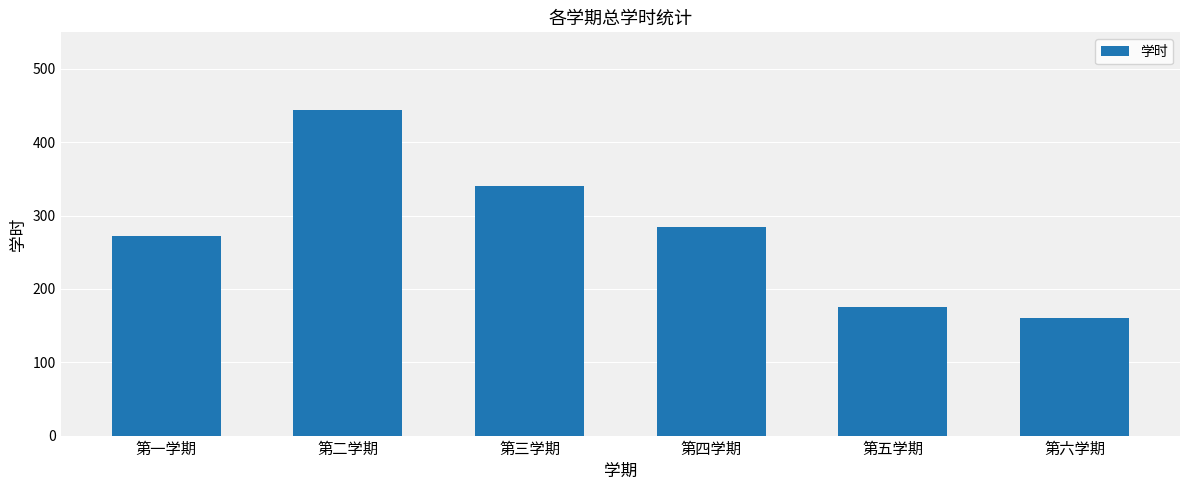

What is the difference between the second highest and second lowest values?

164